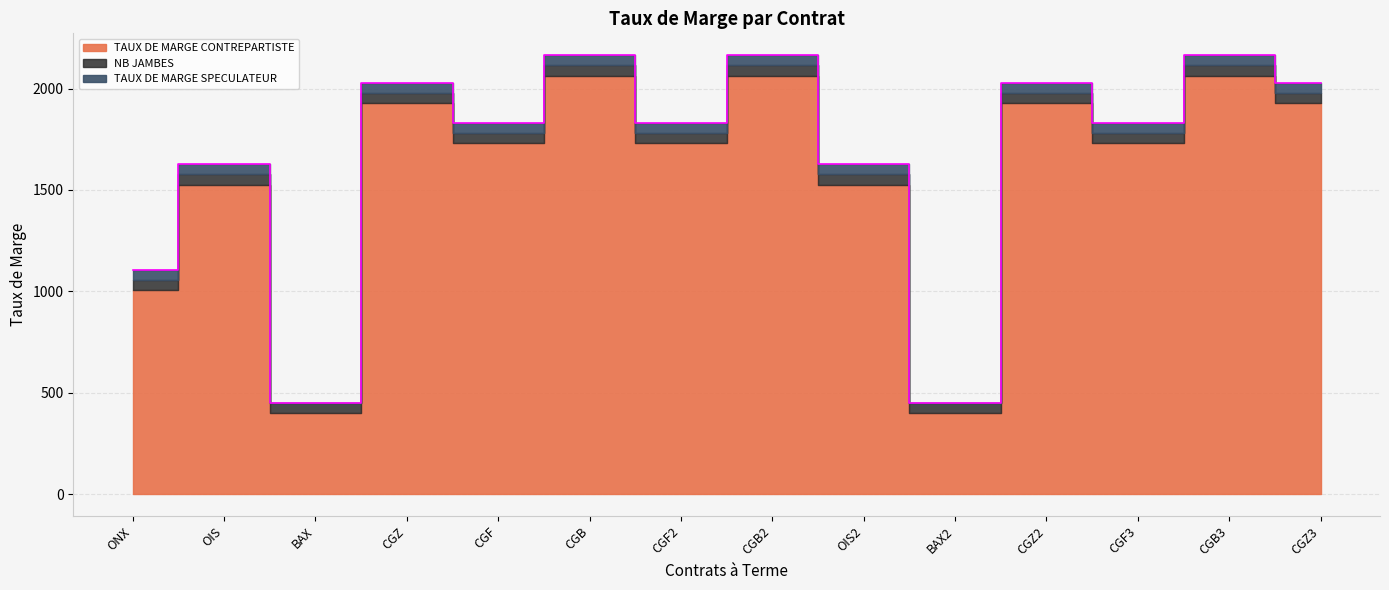

How many lines are shown in the chart?

3